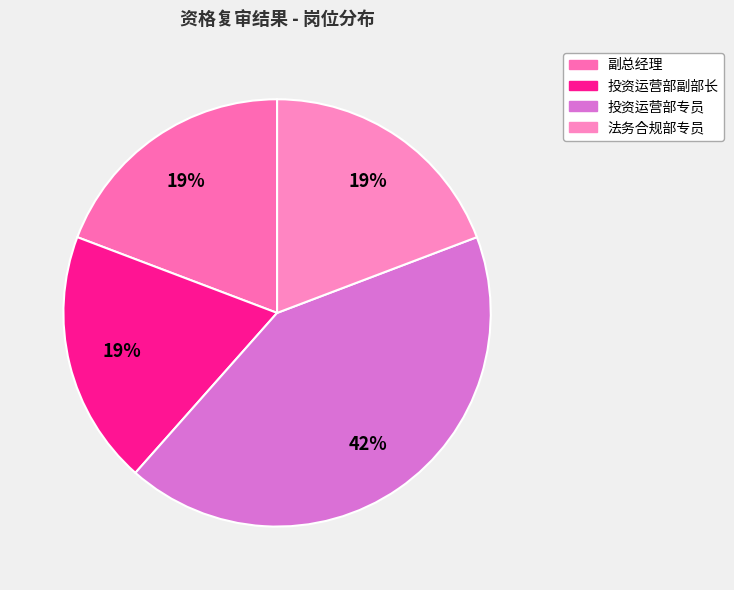

Is it true that 法务合规部专员 is 9% of the pie?

False